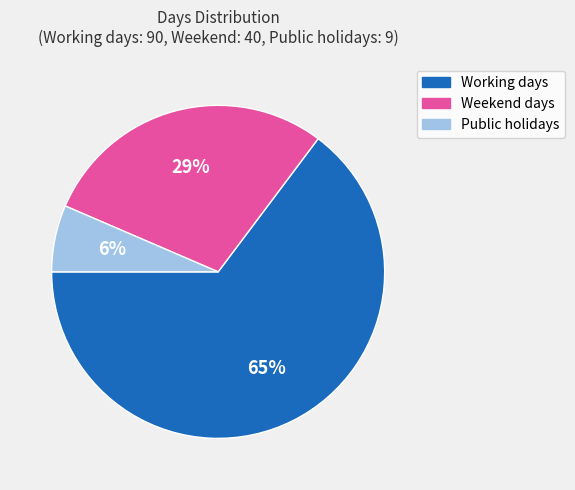

Approximately how many times larger is the value at Working days compared to Weekend days?

2.2